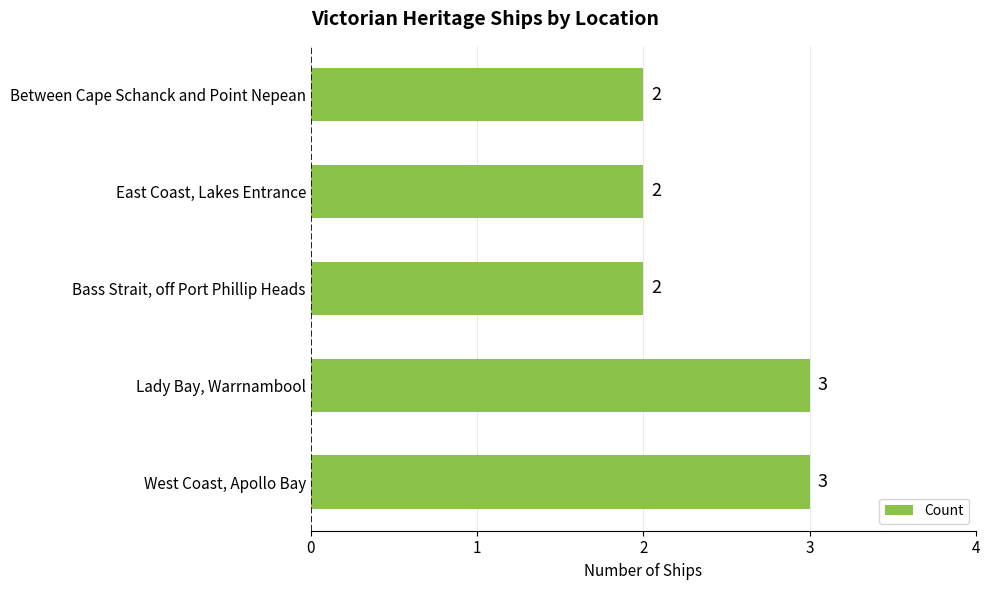

What is the smallest value displayed?

2